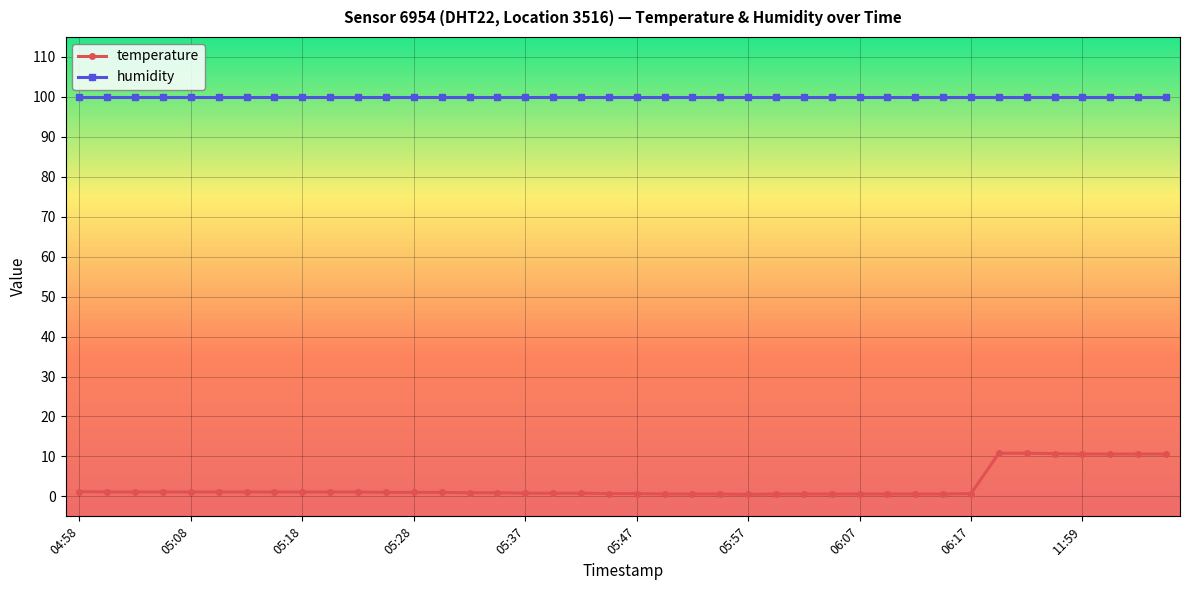

Rank the series by their maximum value, from highest to lowest.

humidity, temperature